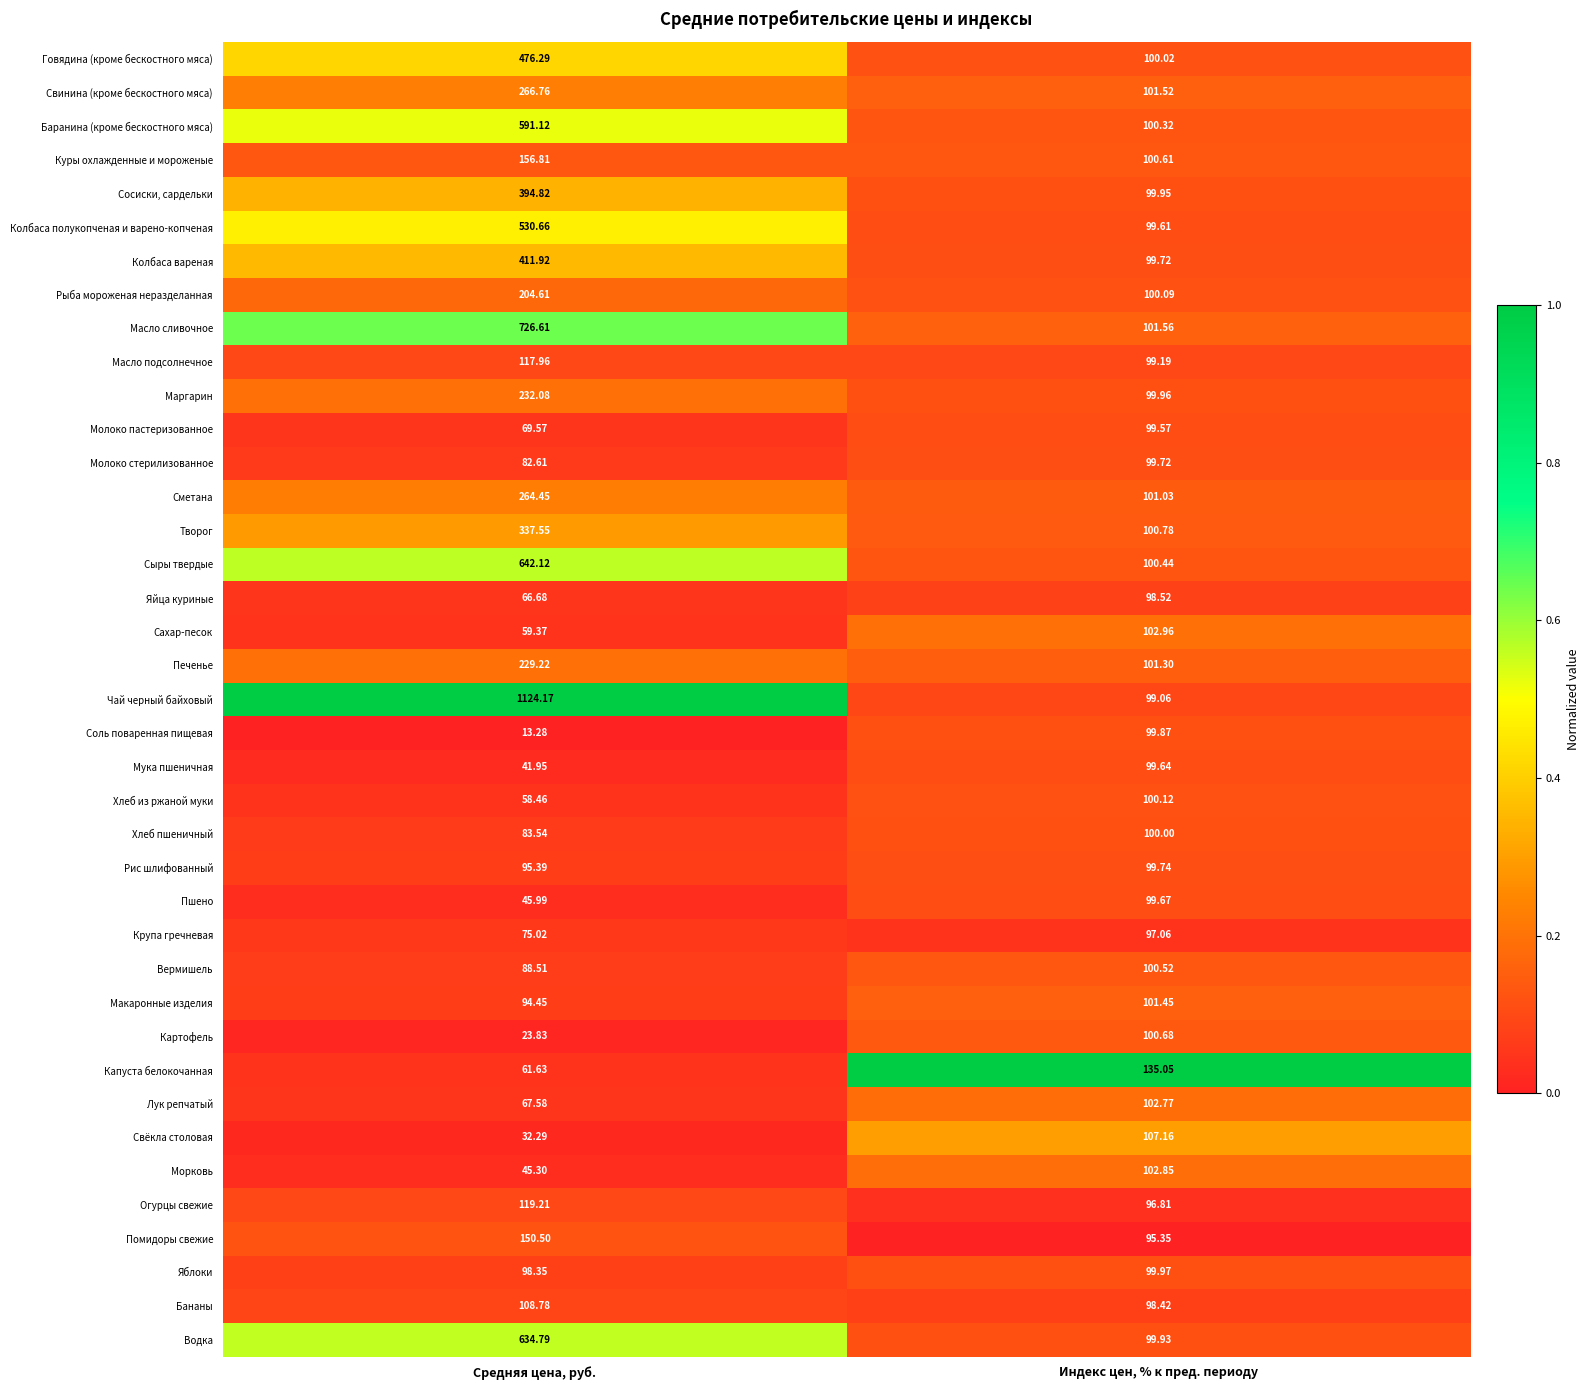

Rank the series by their maximum value, from highest to lowest.

Чай черный байховый, Масло сливочное, Сыры твердые, Водка, Баранина (кроме бескостного мяса), Колбаса полукопченая и варено-копченая, Говядина (кроме бескостного мяса), Колбаса вареная, Сосиски, сардельки, Творог, Свинина (кроме бескостного мяса), Сметана, Маргарин, Печенье, Рыба мороженая неразделанная, Куры охлажденные и мороженые, Помидоры свежие, Капуста белокочанная, Огурцы свежие, Масло подсолнечное, Бананы, Свёкла столовая, Сахар-песок, Морковь, Лук репчатый, Макаронные изделия, Картофель, Вермишель, Хлеб из ржаной муки, Хлеб пшеничный, Яблоки, Соль поваренная пищевая, Рис шлифованный, Молоко стерилизованное, Пшено, Мука пшеничная, Молоко пастеризованное, Яйца куриные, Крупа гречневая